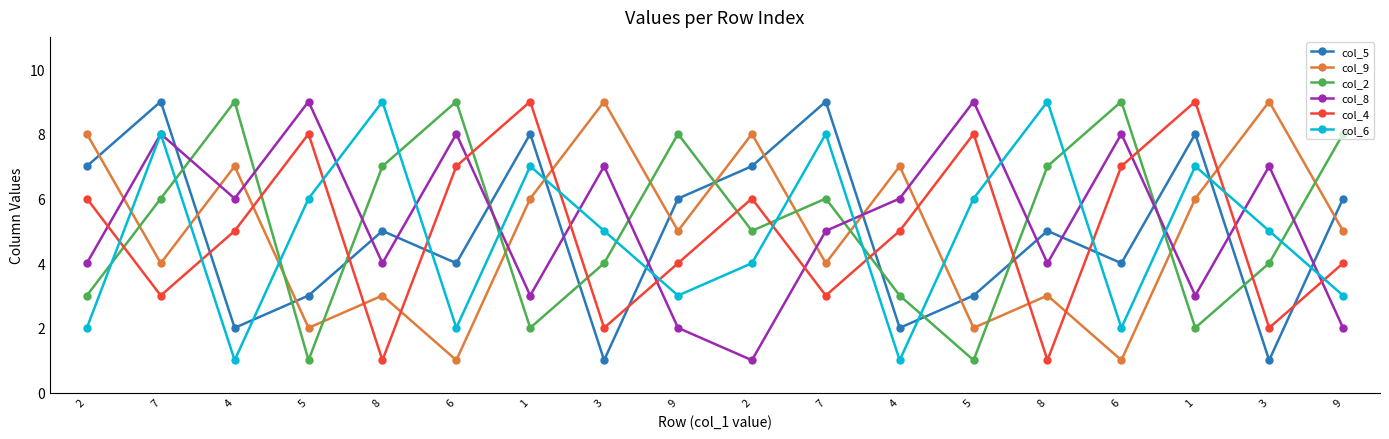

In col_6, how many points are higher than both neighbors (excluding endpoints)?

6